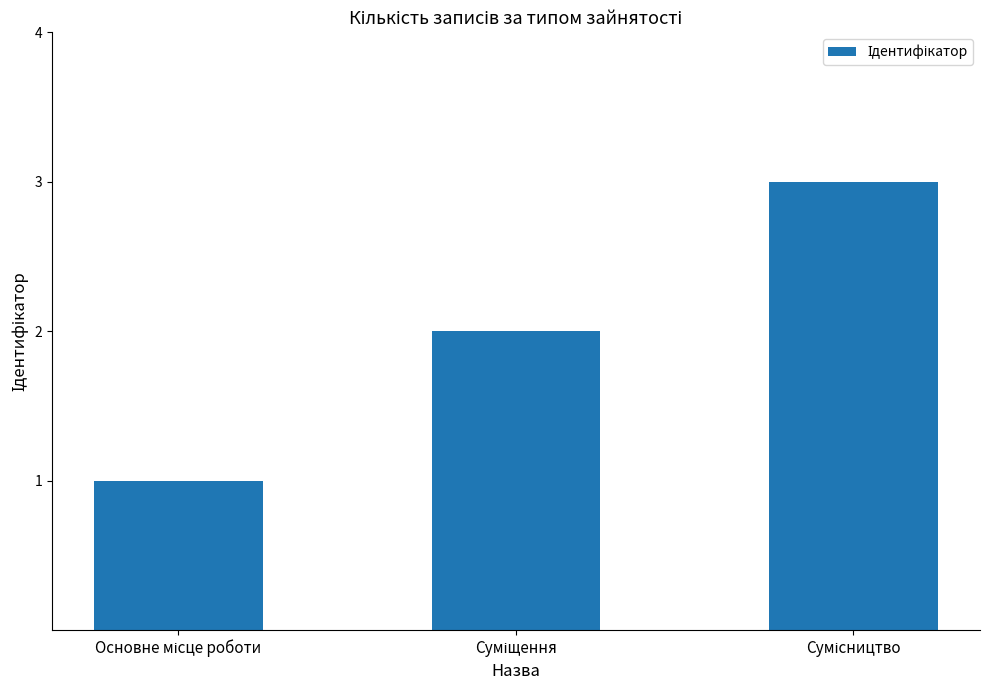

What is the sum of all values?

6